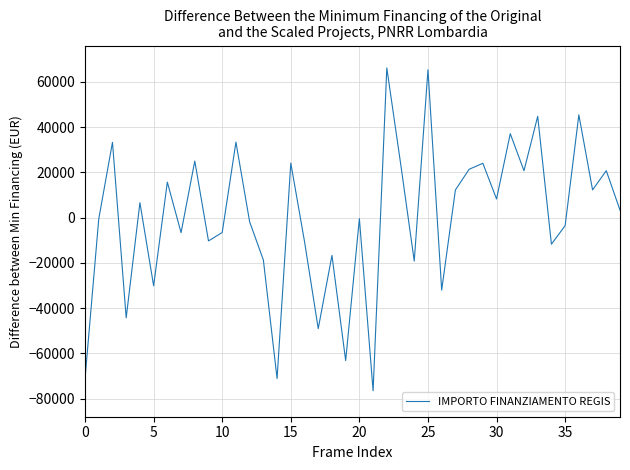

What is the minimum value shown in the chart?

-76514.8